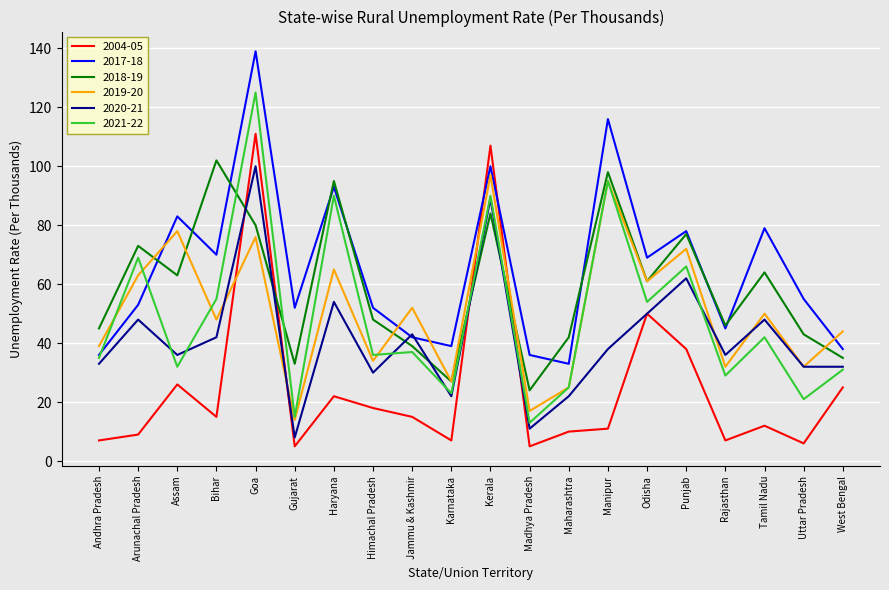

What is the minimum value for 2018-19?

24